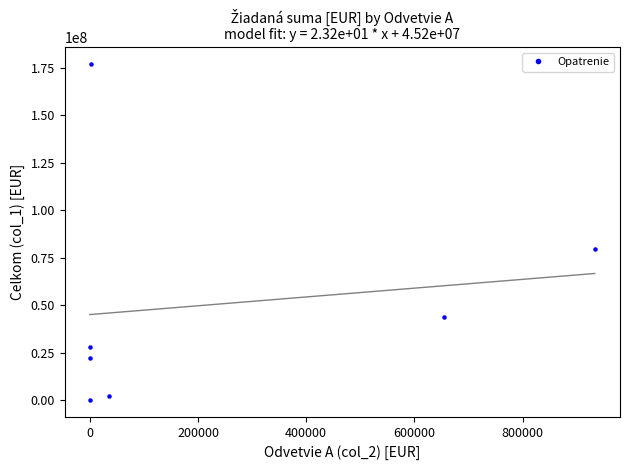

What is the average Y value?

50560972.2